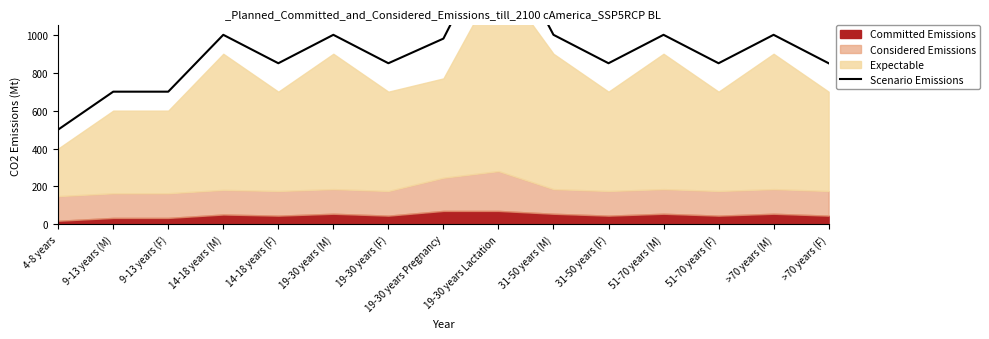

Reading left to right, extract all data points from this chart.

500	700	700	1000	850	1000	850	980	1550	1000	850	1000	850	1000	850